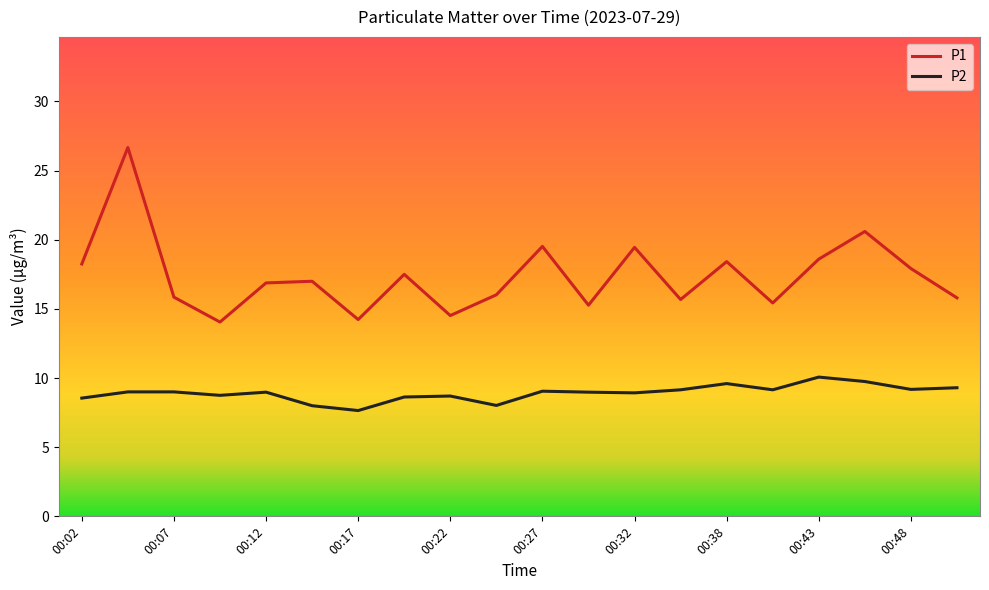

Rank the series by their maximum value, from lowest to highest.

P2, P1